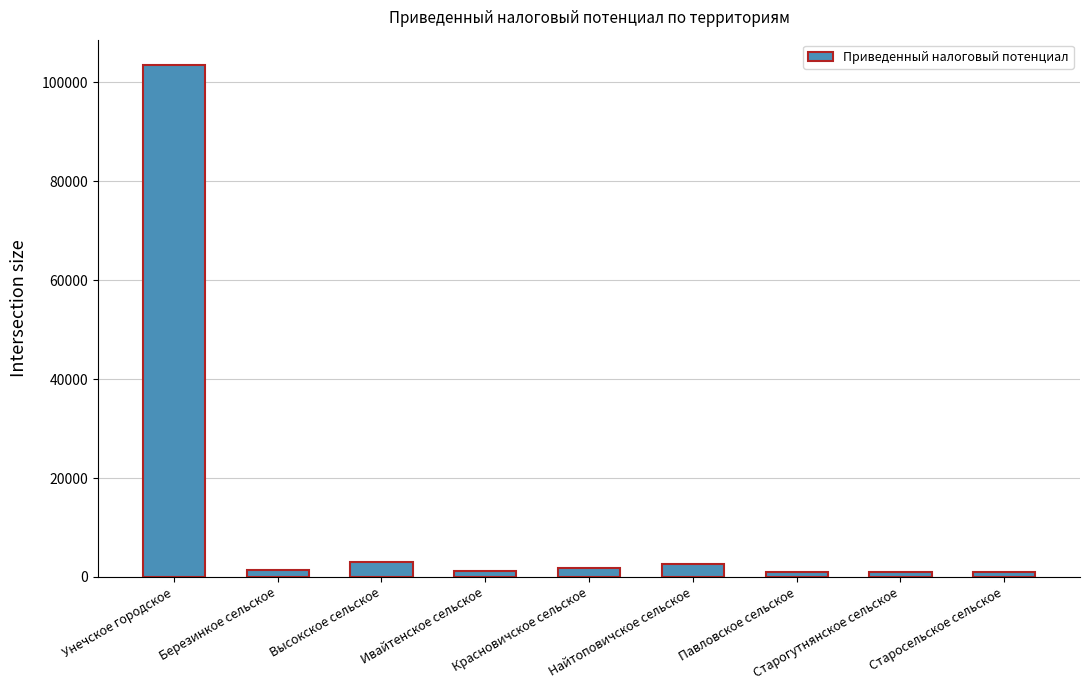

What is the sum of all values?

116421.1